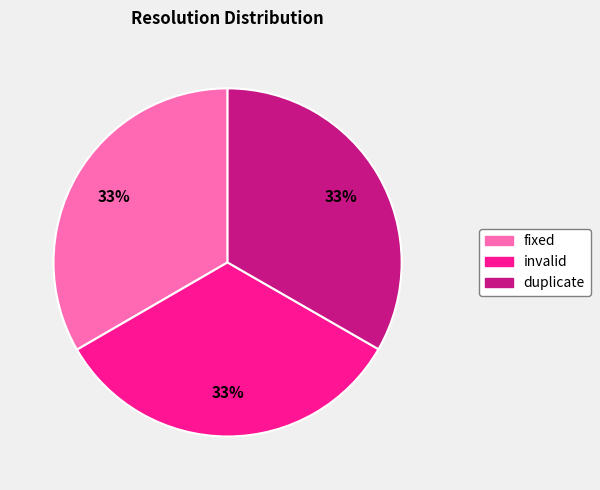

Does any single category account for the majority?

No